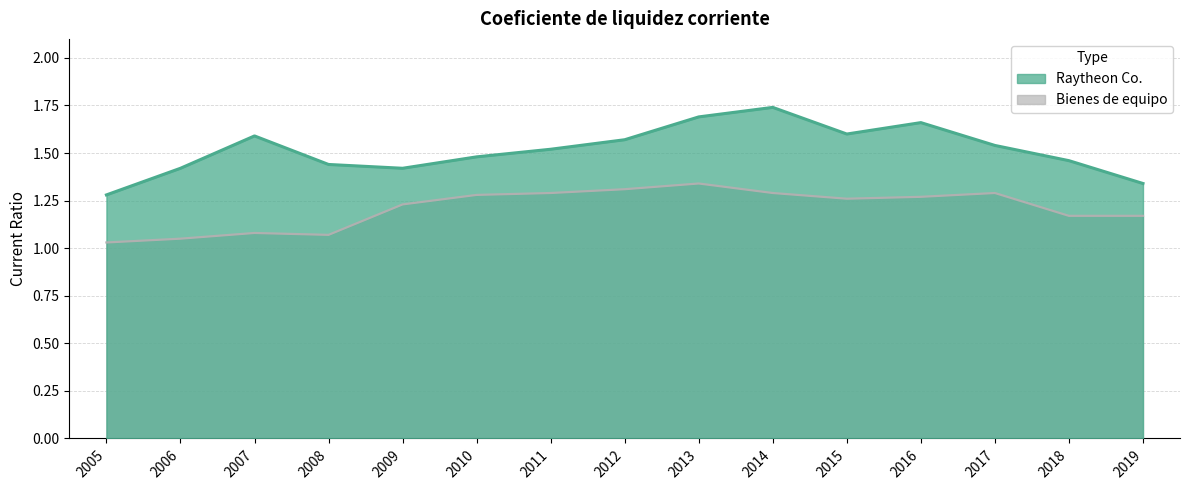

What is the difference between the highest and lowest values at 2008?

0.4